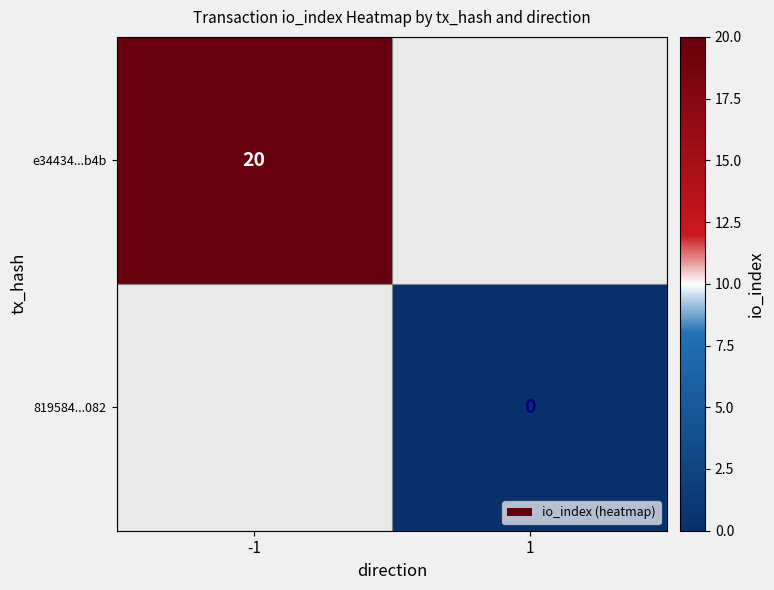

The e34434...b4b series shows 6 at -1. True or false?

False